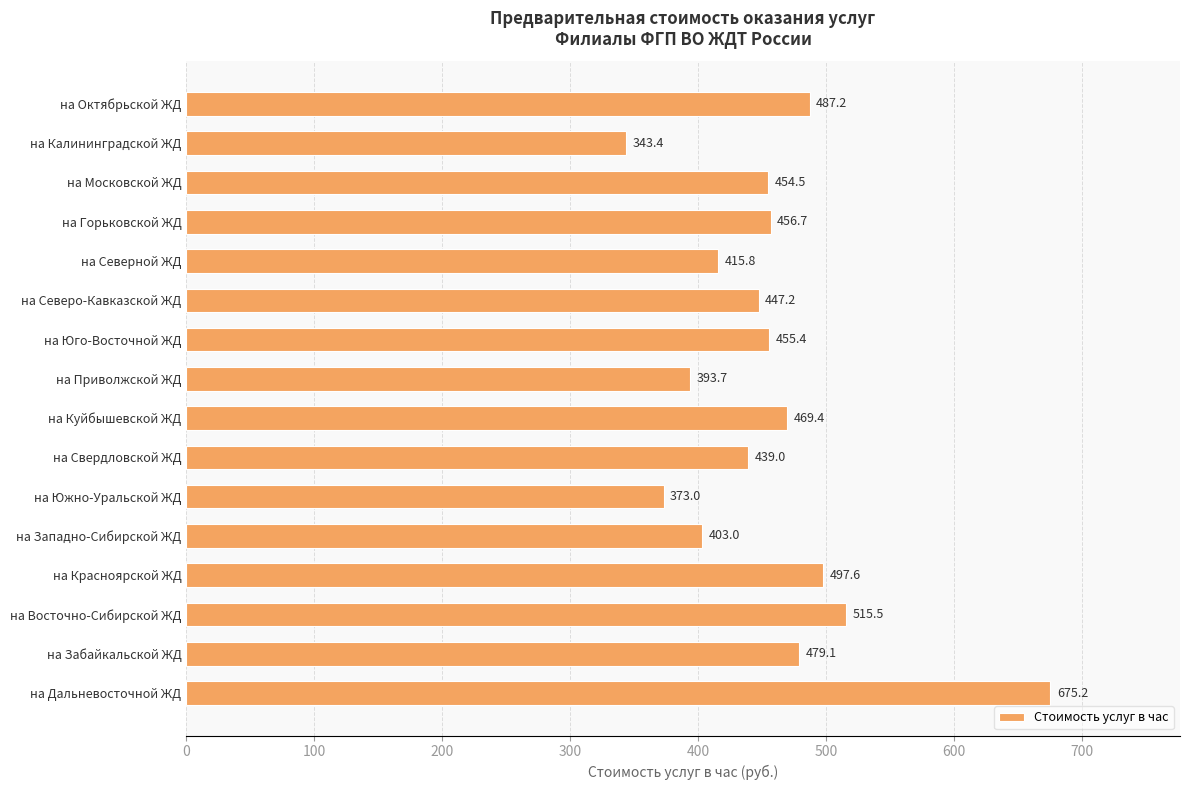

Count the number of categories in the chart.

16